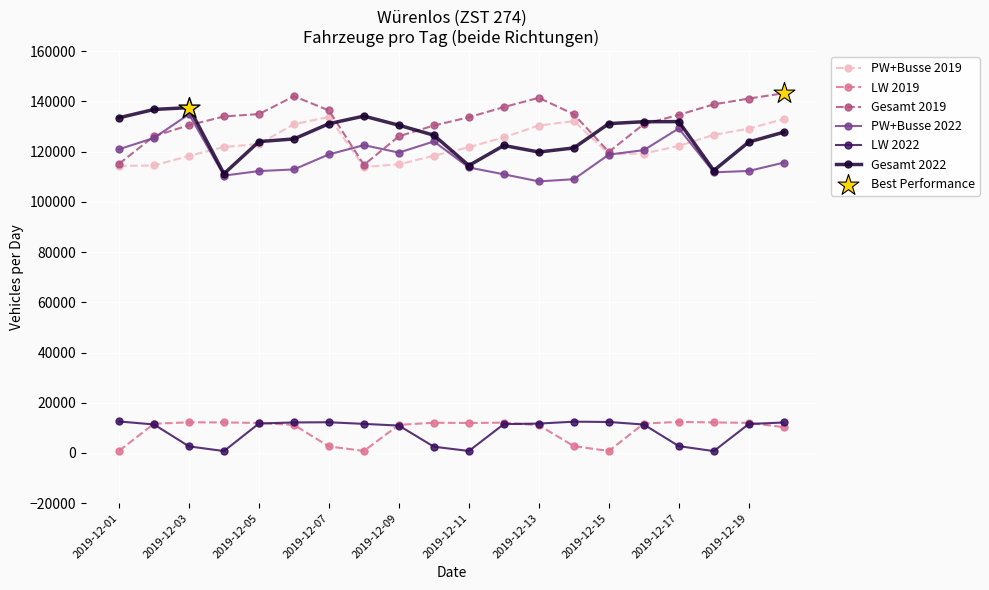

At how many categories does at least one series exceed 59927?

20